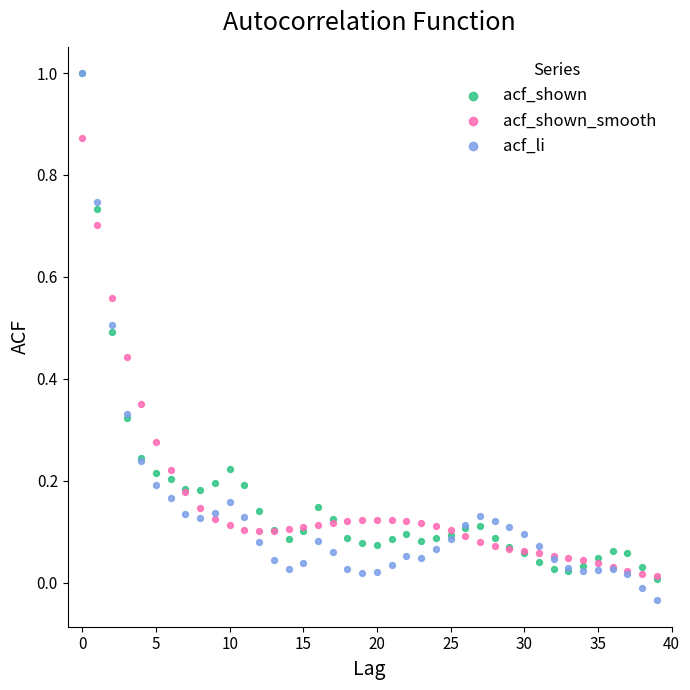

What are all the series names shown in the legend?

acf_shown, acf_shown_smooth, acf_li